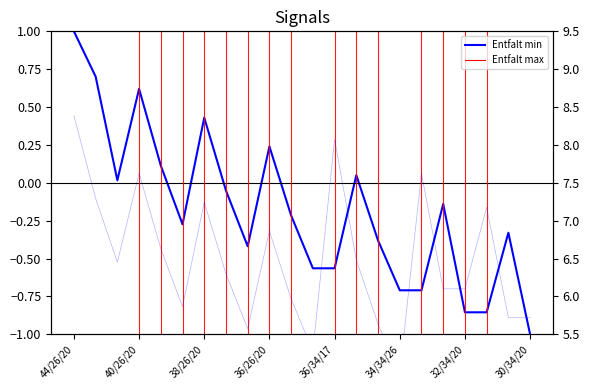

Reading left to right, transcribe all the data shown in this chart.

Entfalt min: 1.0	0.7	0.0	0.6	0.1	-0.3	0.4	-0.1	-0.4	0.2	-0.2	-0.6	-0.6	0.1	-0.4	-0.7	-0.7	-0.1	-0.9	-0.9	-0.3	-1.0
Vmax: 8.4	7.3	6.5	7.6	6.6	5.9	7.2	6.3	5.6	6.9	6.0	5.3	8.1	6.5	5.6	5.0	7.6	6.1	6.1	7.2	5.7	5.7